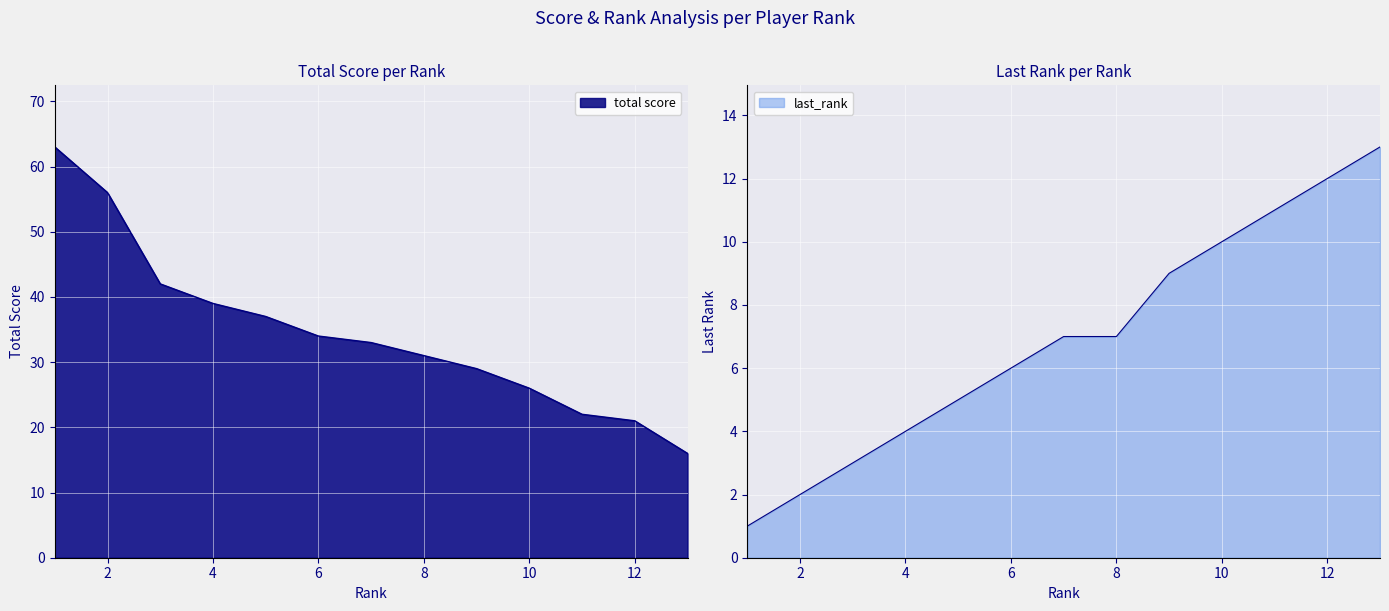

True or false: last_rank has a value of 3 at Vanessa Rosero.

True